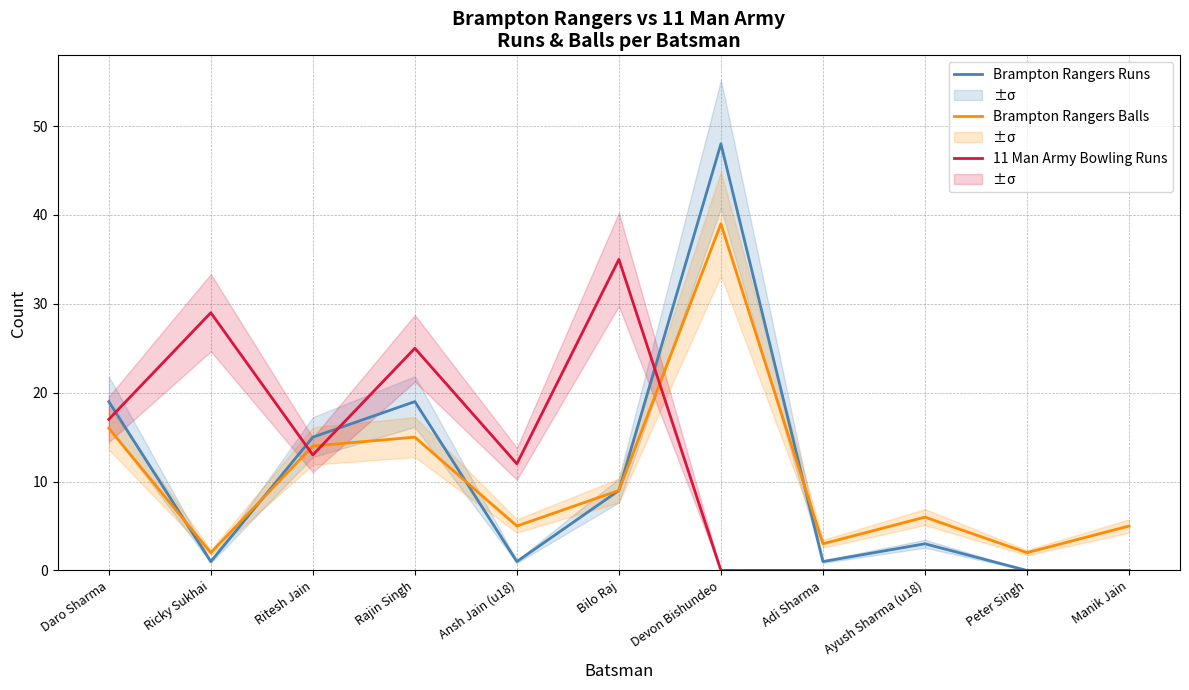

List the labels in order of 11 Man Army Bowling Runs value, largest first.

Bilo Raj, Ricky Sukhai, Rajin Singh, Daro Sharma, Ritesh Jain, Ansh Jain (u18), Devon Bishundeo, Adi Sharma, Ayush Sharma (u18), Peter Singh, Manik Jain